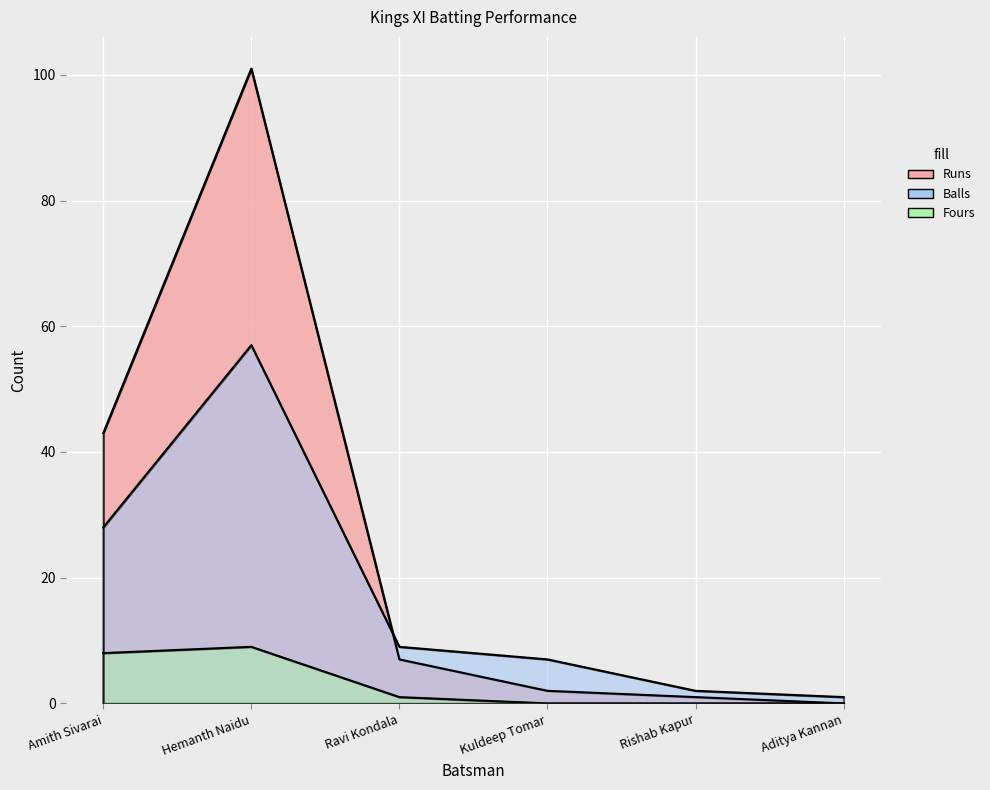

Where is the first local maximum for Runs?

Hemanth Naidu